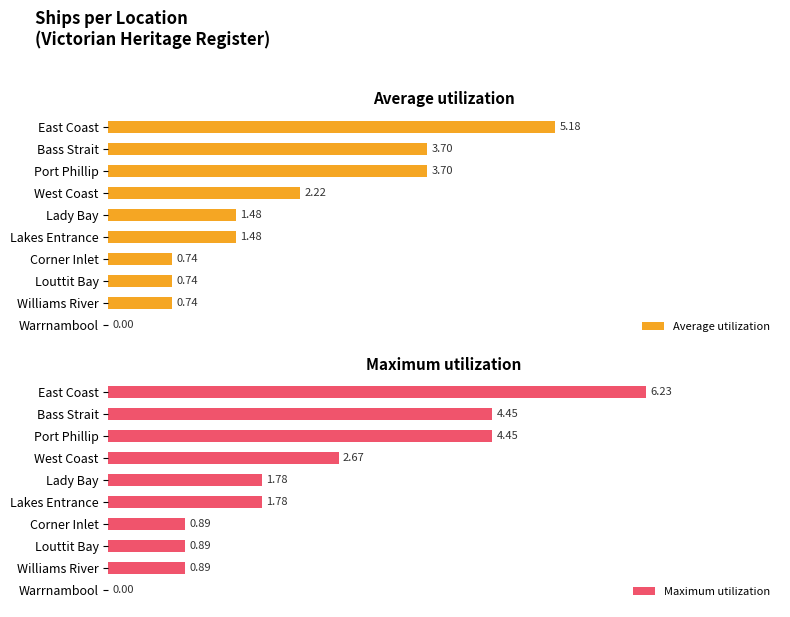

What is the difference between the second highest and second lowest values in the Maximum utilization series?

3.6